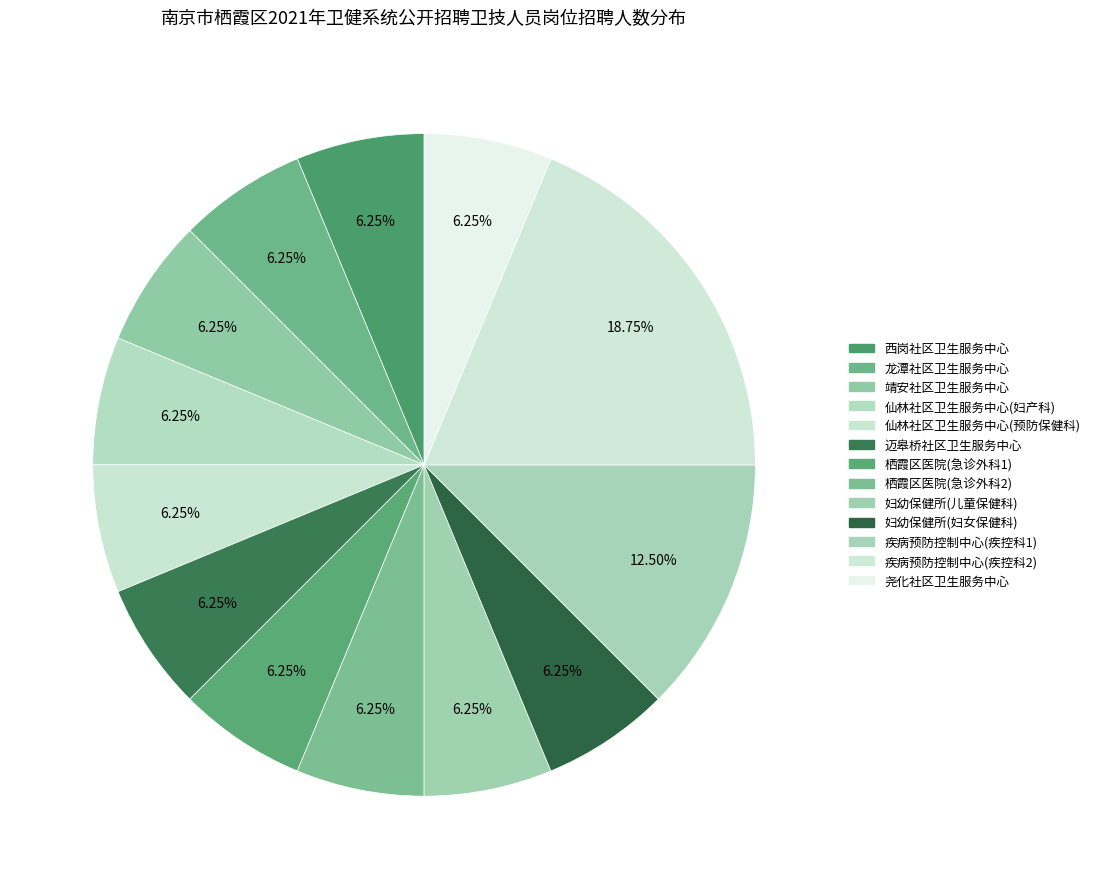

How many segments does this pie chart have?

13